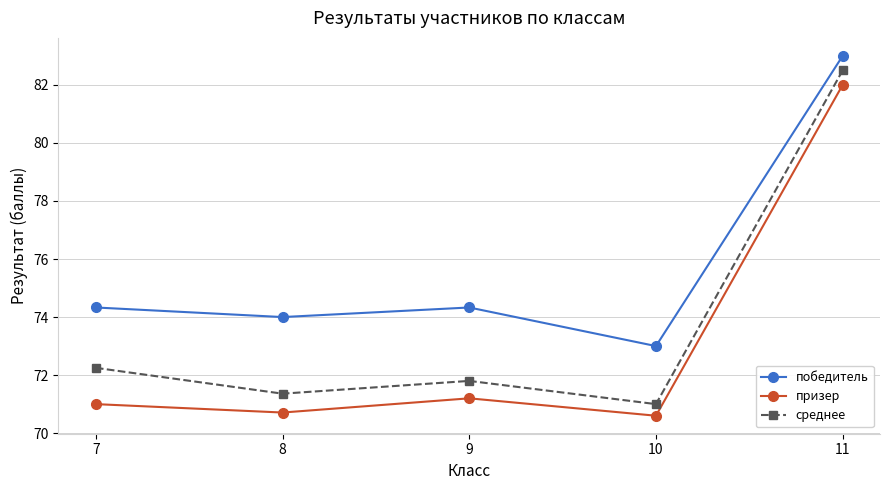

At which label is среднее closest to 76?

7